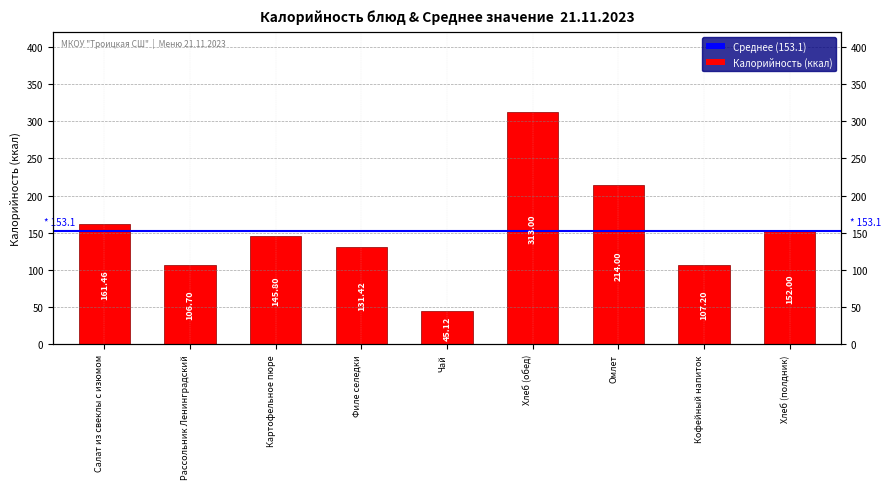

Which has a higher value, Хлеб (полдник) or Кофейный напиток?

Хлеб (полдник)